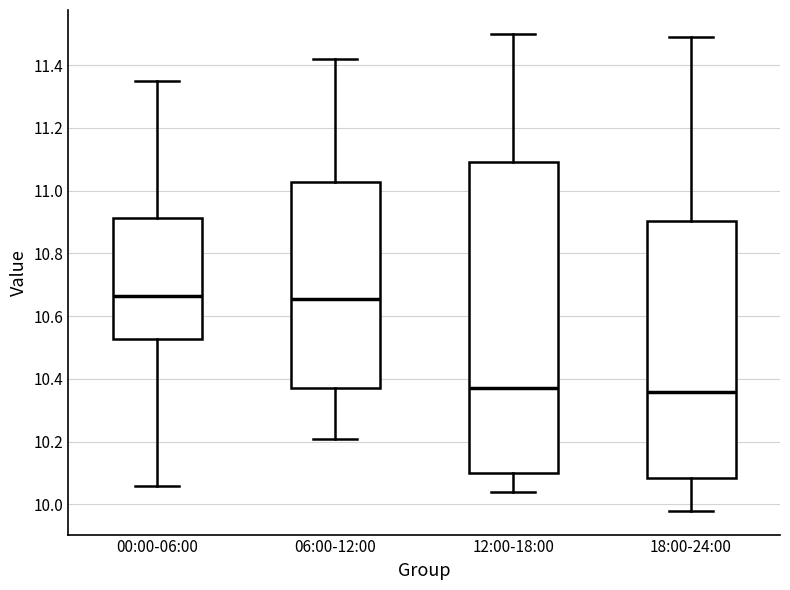

Where is the lower edge of the box for 12:00-18:00 on the y-axis? The values are not printed on the chart, so give them approximately, as read against the axis.

10.10